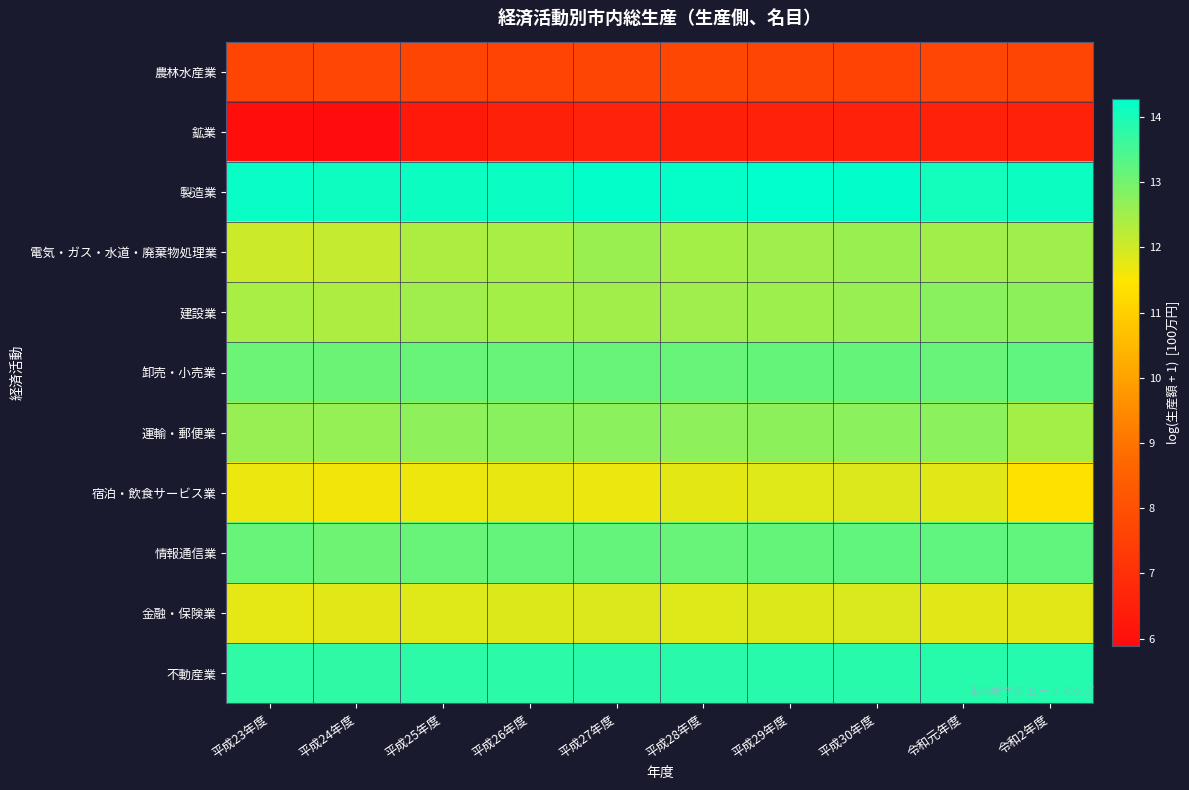

Reading right to left, extract all data points from this chart.

農林水産業: 令和2年度=7.7	令和元年度=7.7	平成30年度=7.6	平成29年度=7.7	平成28年度=7.7	平成27年度=7.7	平成26年度=7.6	平成25年度=7.7	平成24年度=7.7	平成23年度=7.7
鉱業: 令和2年度=6.6	令和元年度=6.6	平成30年度=6.5	平成29年度=6.6	平成28年度=6.5	平成27年度=6.6	平成26年度=6.5	平成25年度=6.3	平成24年度=5.9	平成23年度=6.0
製造業: 令和2年度=14.1	令和元年度=14.1	平成30年度=14.3	平成29年度=14.3	平成28年度=14.2	平成27年度=14.2	平成26年度=14.2	平成25年度=14.1	平成24年度=14.1	平成23年度=14.2
電気・ガス・水道・廃棄物処理業: 令和2年度=12.5	令和元年度=12.5	平成30年度=12.6	平成29年度=12.5	平成28年度=12.5	平成27年度=12.6	平成26年度=12.4	平成25年度=12.4	平成24年度=12.1	平成23年度=12.1
建設業: 令和2年度=12.7	令和元年度=12.8	平成30年度=12.6	平成29年度=12.6	平成28年度=12.5	平成27年度=12.5	平成26年度=12.5	平成25年度=12.5	平成24年度=12.4	平成23年度=12.4
卸売・小売業: 令和2年度=13.2	令和元年度=13.1	平成30年度=13.2	平成29年度=13.2	平成28年度=13.1	平成27年度=13.1	平成26年度=13.1	平成25年度=13.1	平成24年度=13.1	平成23年度=13.1
運輸・郵便業: 令和2年度=12.5	令和元年度=12.7	平成30年度=12.7	平成29年度=12.7	平成28年度=12.7	平成27年度=12.8	平成26年度=12.8	平成25年度=12.7	平成24年度=12.7	平成23年度=12.6
宿泊・飲食サービス業: 令和2年度=11.4	令和元年度=11.8	平成30年度=11.9	平成29年度=11.8	平成28年度=11.8	平成27年度=11.7	平成26年度=11.7	平成25年度=11.7	平成24年度=11.6	平成23年度=11.7
情報通信業: 令和2年度=13.2	令和元年度=13.2	平成30年度=13.2	平成29年度=13.2	平成28年度=13.1	平成27年度=13.2	平成26年度=13.2	平成25年度=13.1	平成24年度=13.1	平成23年度=13.1
金融・保険業: 令和2年度=11.8	令和元年度=11.8	平成30年度=11.9	平成29年度=11.9	平成28年度=11.8	平成27年度=11.9	平成26年度=11.8	平成25年度=11.8	平成24年度=11.8	平成23年度=11.8
不動産業: 令和2年度=13.9	令和元年度=13.9	平成30年度=13.8	平成29年度=13.8	平成28年度=13.8	平成27年度=13.8	平成26年度=13.8	平成25年度=13.8	平成24年度=13.8	平成23年度=13.8